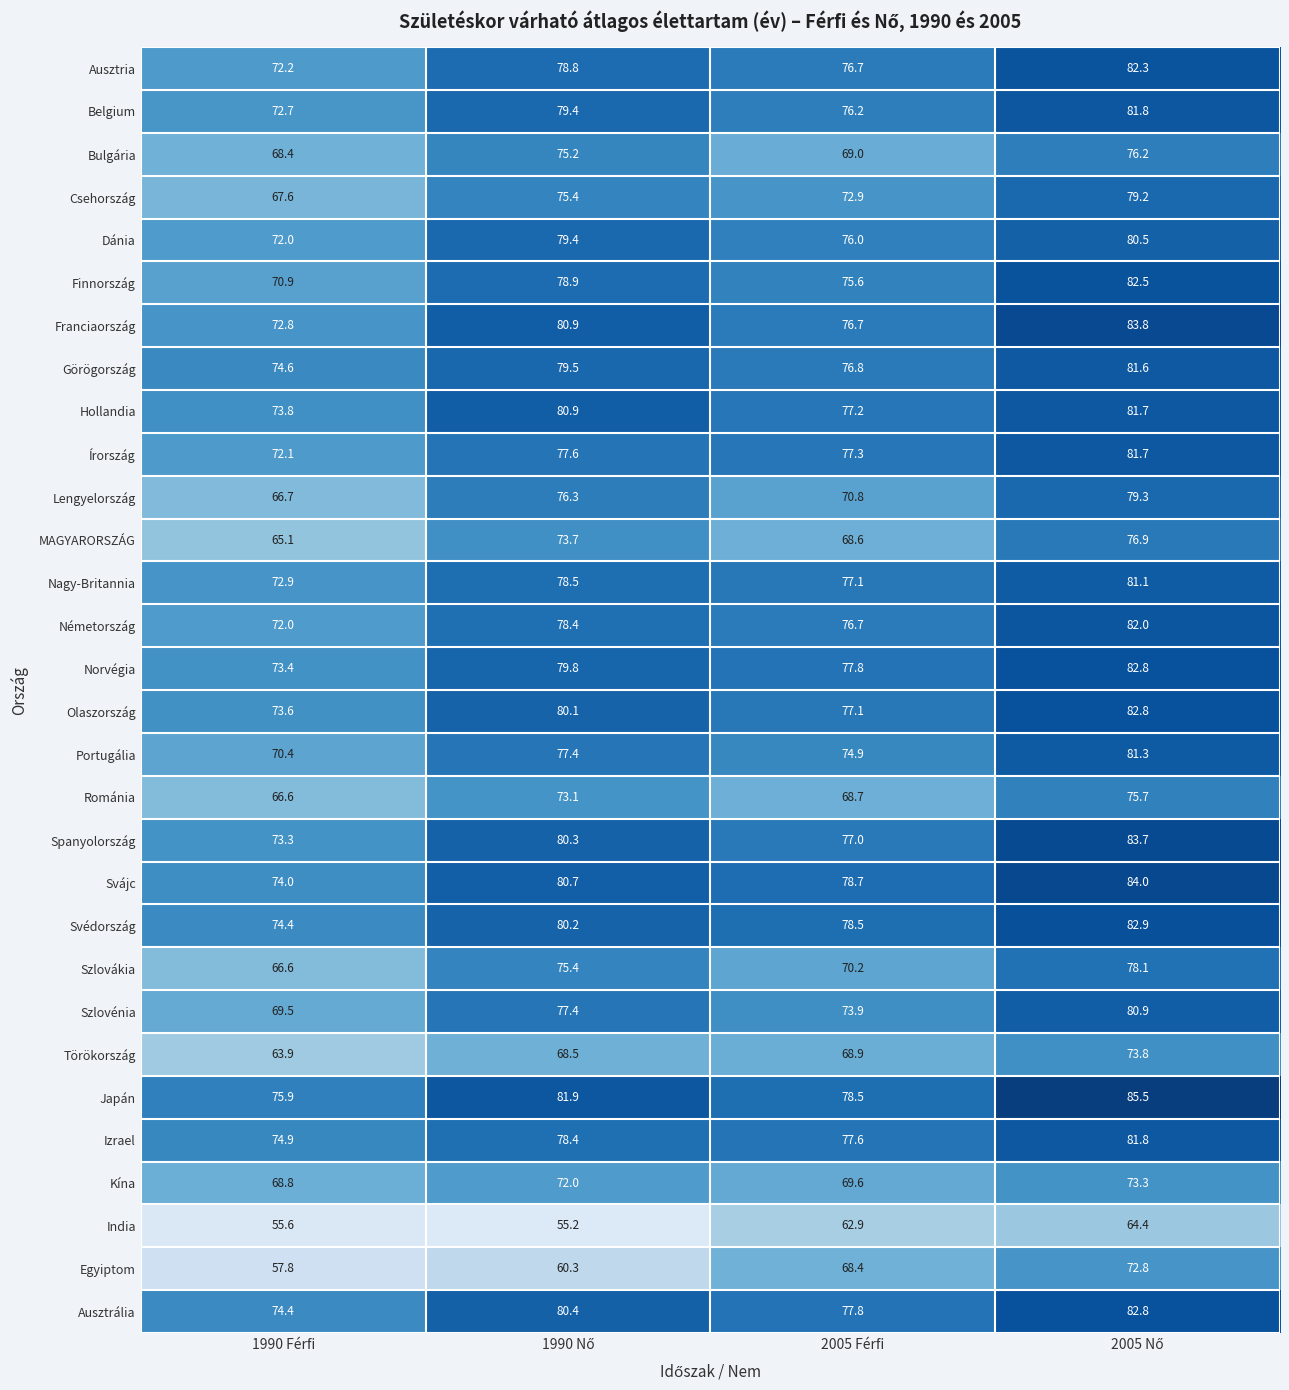

Which series has the widest spread of values?

Egyiptom